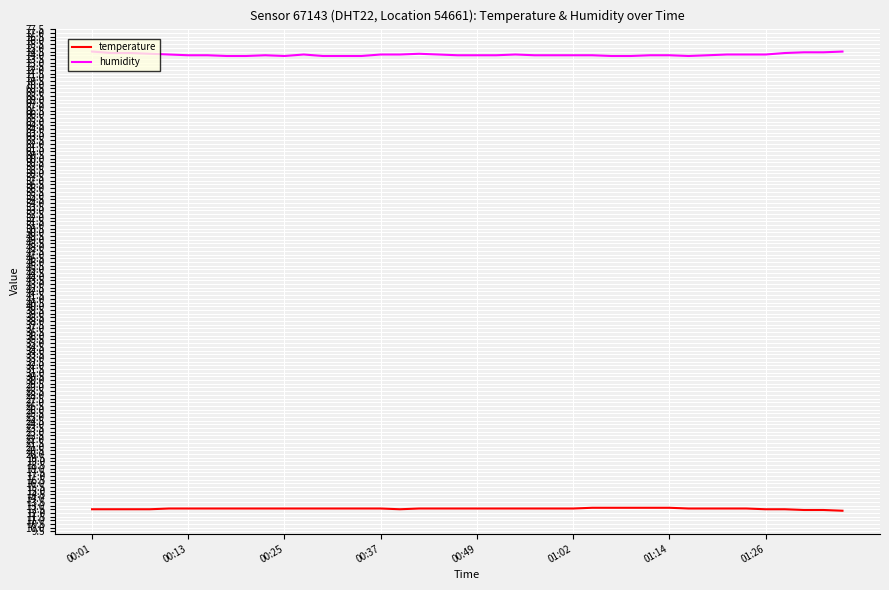

List the series in order of their overall mean, lowest first.

temperature, humidity